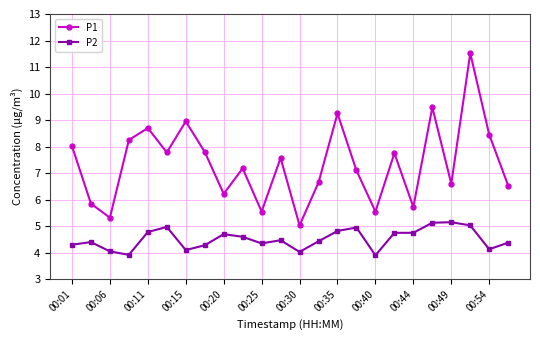

List the series in order of their peak value, highest first.

P1, P2